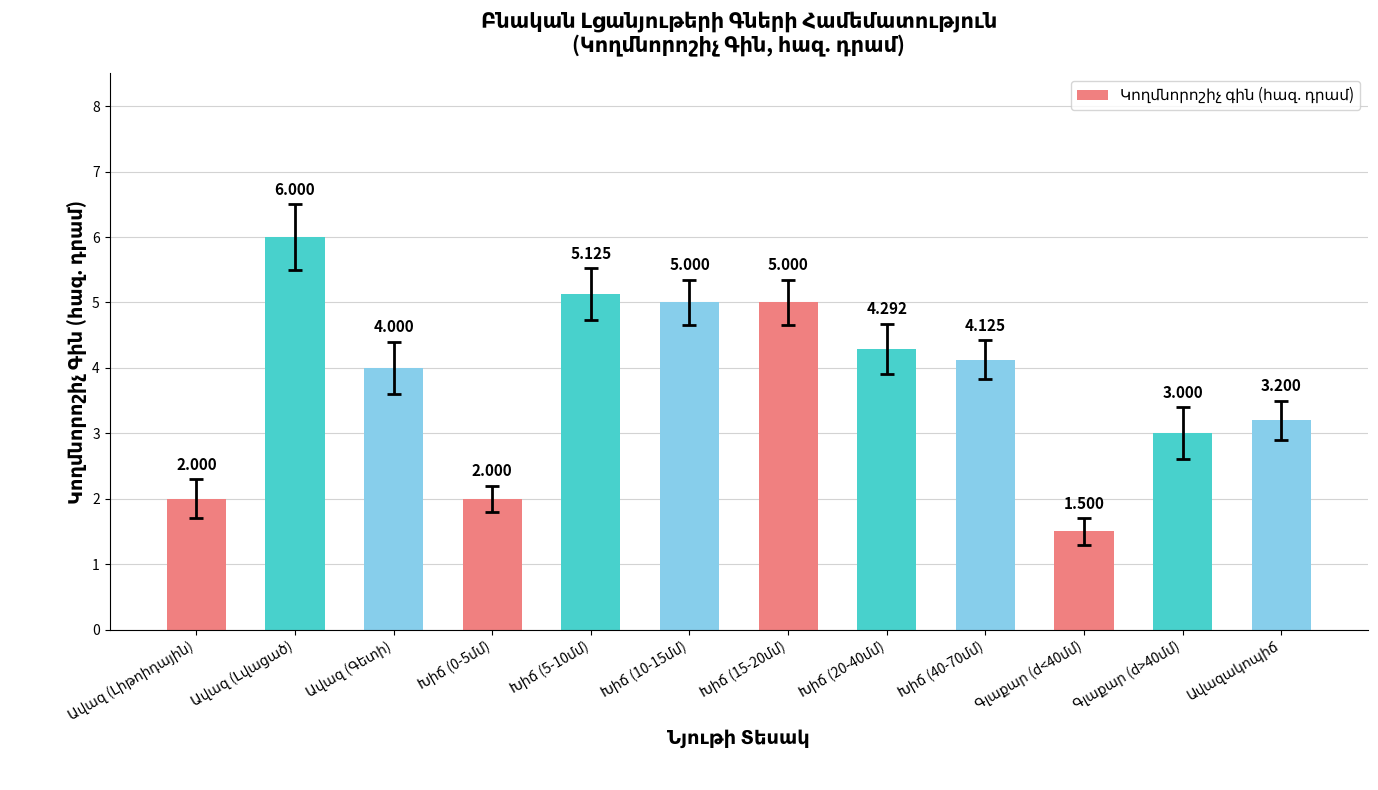

How many categories are shown in the chart?

12